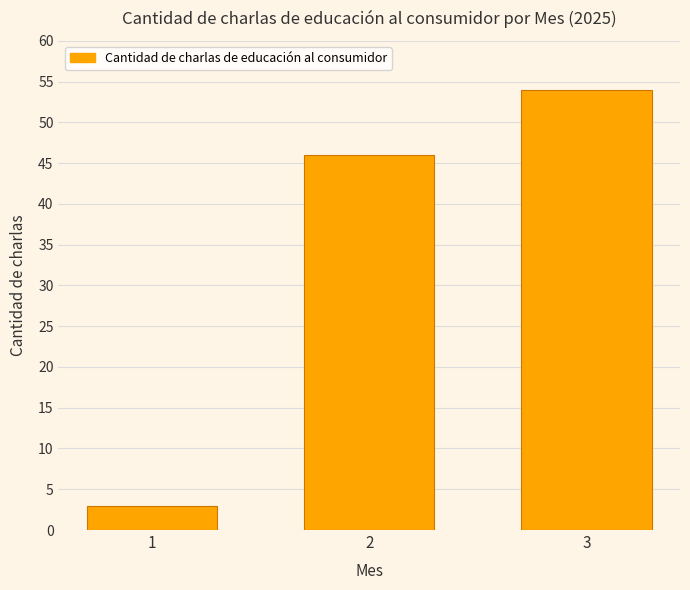

What is the greatest value displayed?

54